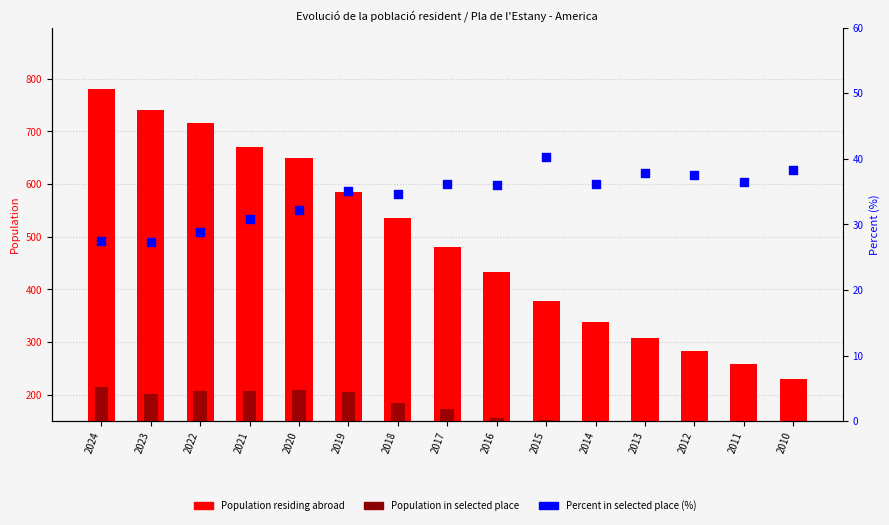

What are all the series names shown in the legend?

Population residing abroad, Population in selected place, Percent in selected place